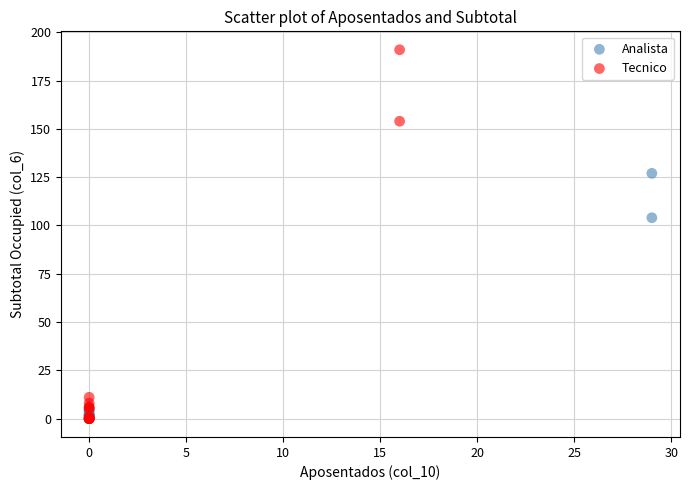

Which series contains the highest Y value?

Tecnico